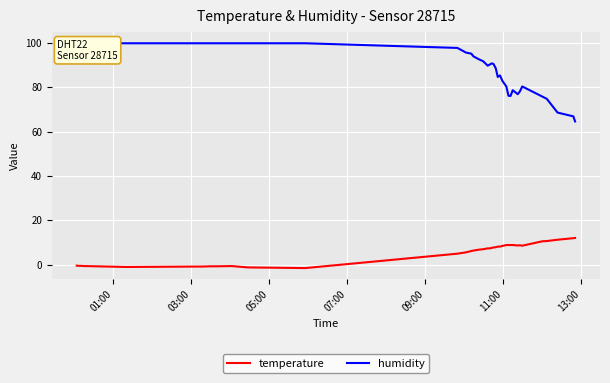

What is the sum of all temperature values?

203.9